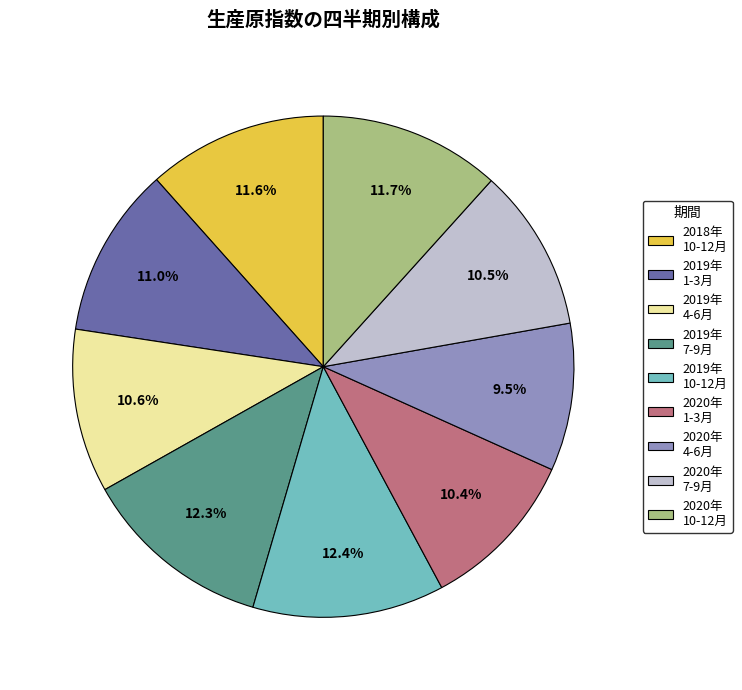

To the nearest percent, what percentage of the pie is 2019年 1-3月?

11%